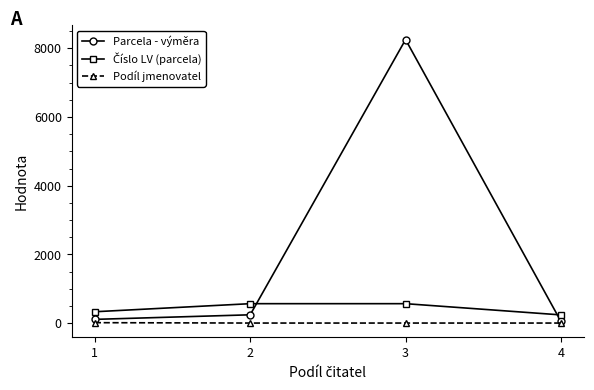

What is the highest value of the Parcela - výměra series?

8254